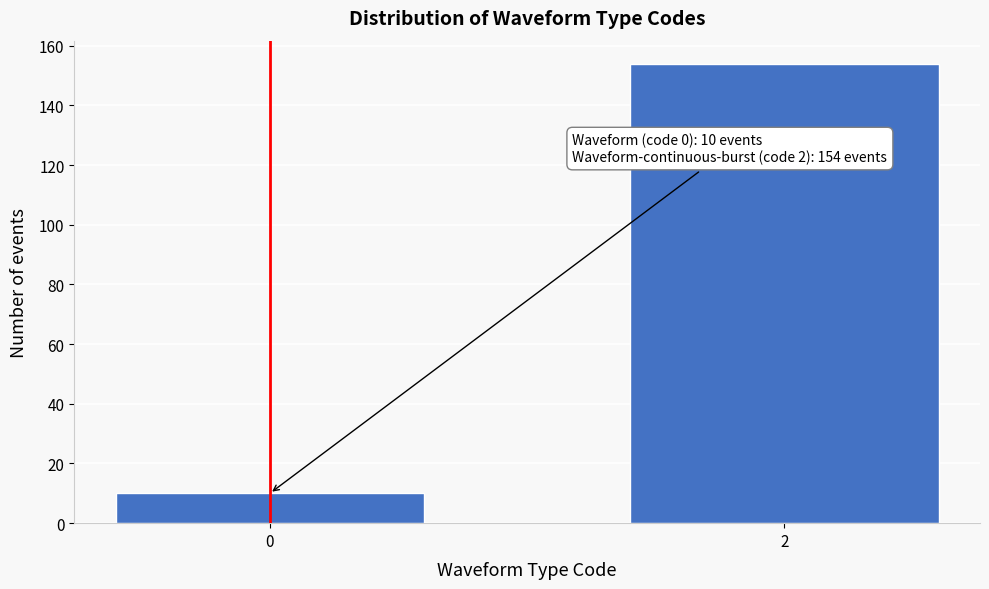

Reading left to right, extract all data points from this chart.

0=10	2=154